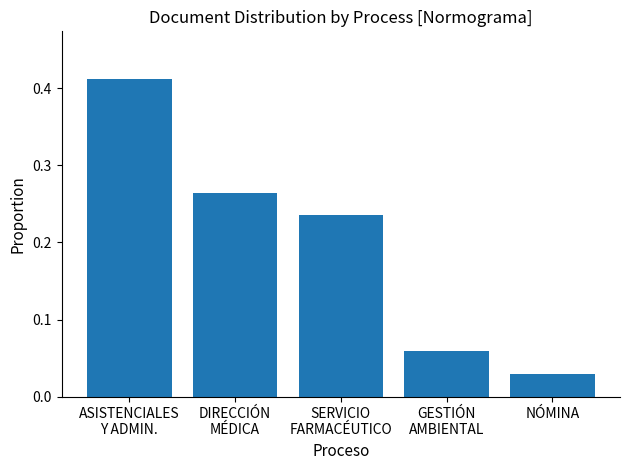

At which category does the chart reach its minimum across all series?

NÓMINA